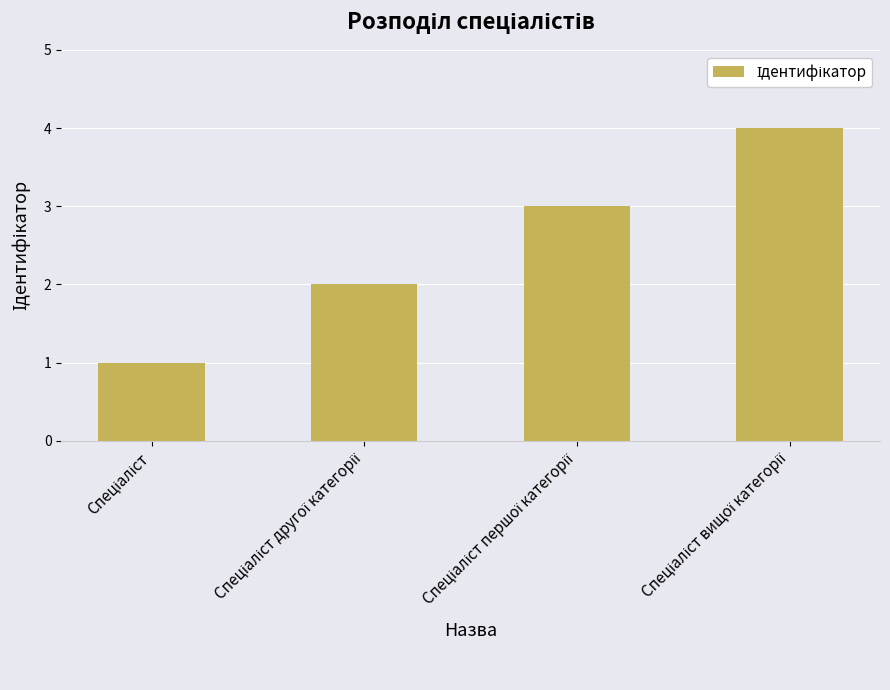

What is the greatest value displayed?

4